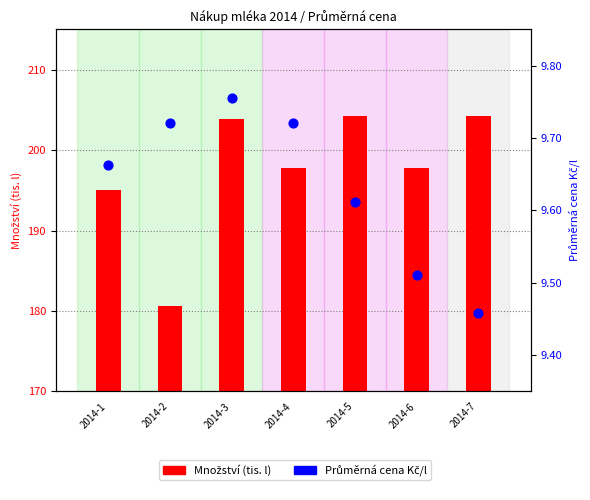

At which category is the sum across all series the highest?

2014-5